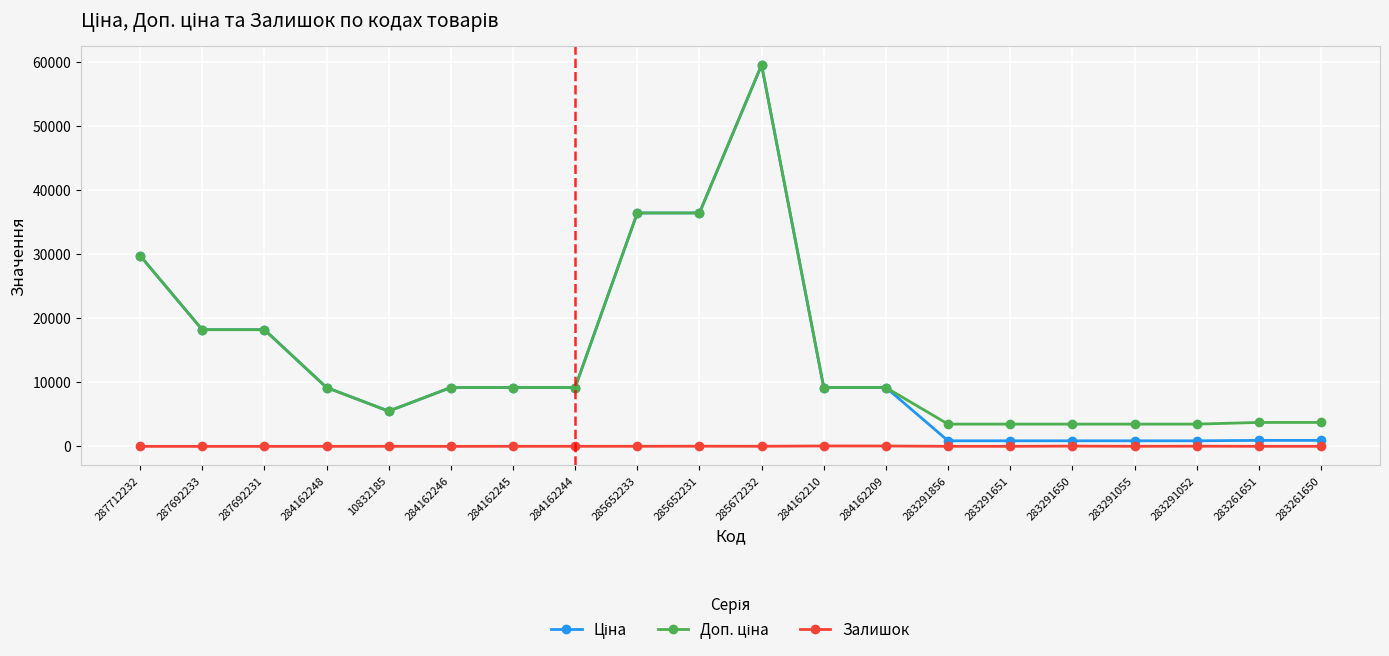

At which category is the sum across all series the highest?

285672232